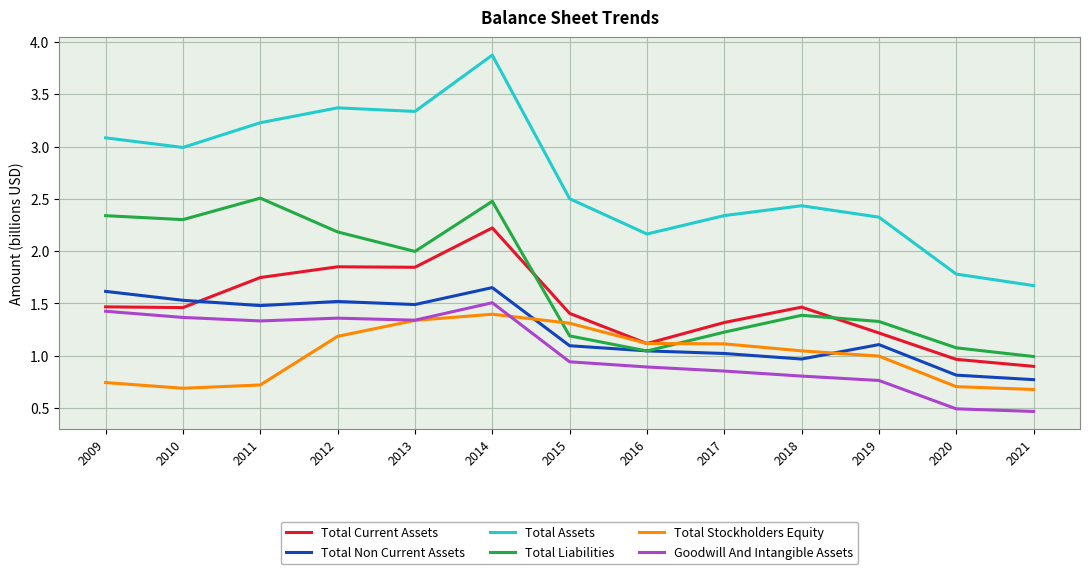

How many lines are shown in the chart?

6